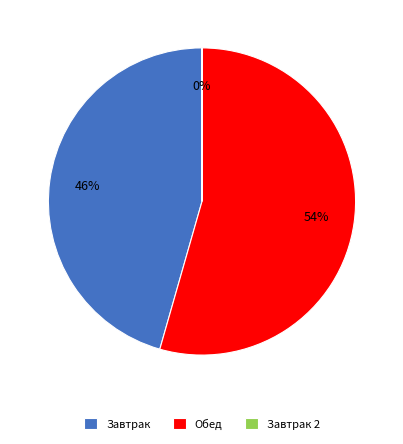

Which slice is the largest?

Обед